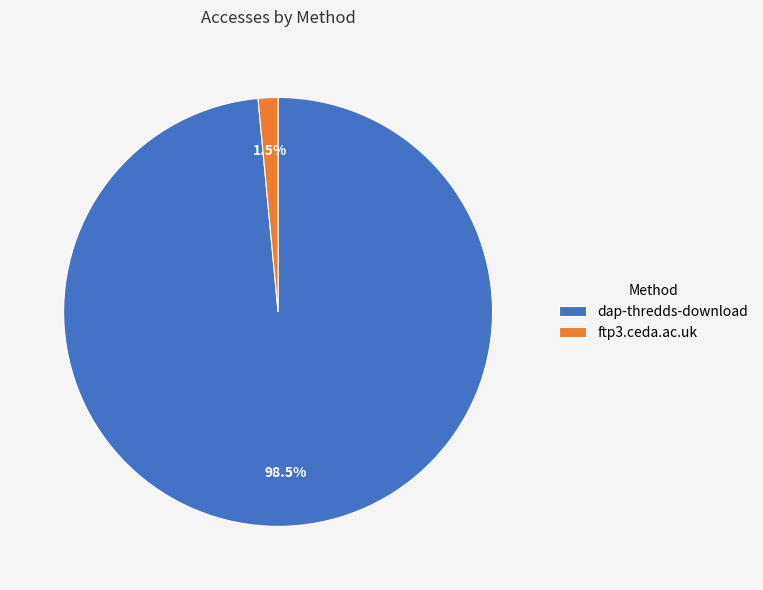

Which category has the smallest portion of the pie?

ftp3.ceda.ac.uk